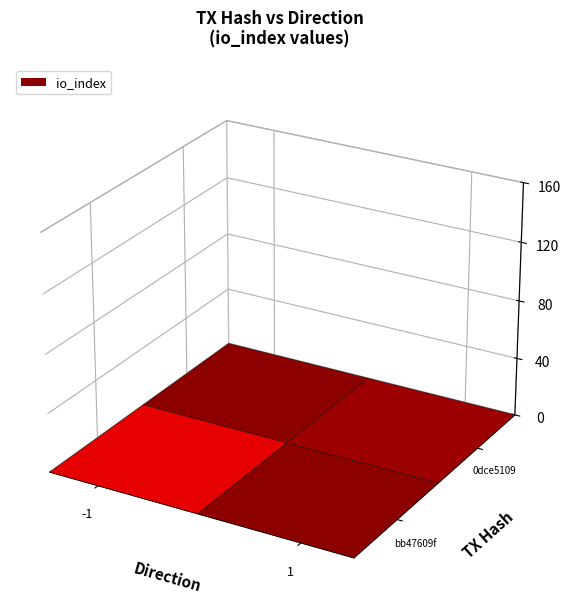

What is the sum of all bb47609f values?

138